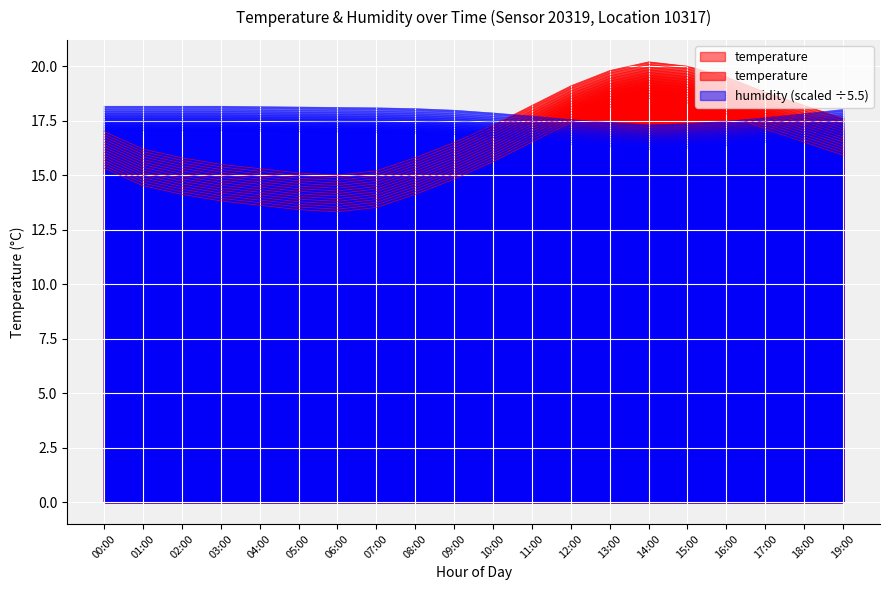

What position from the left is 18:00?

19